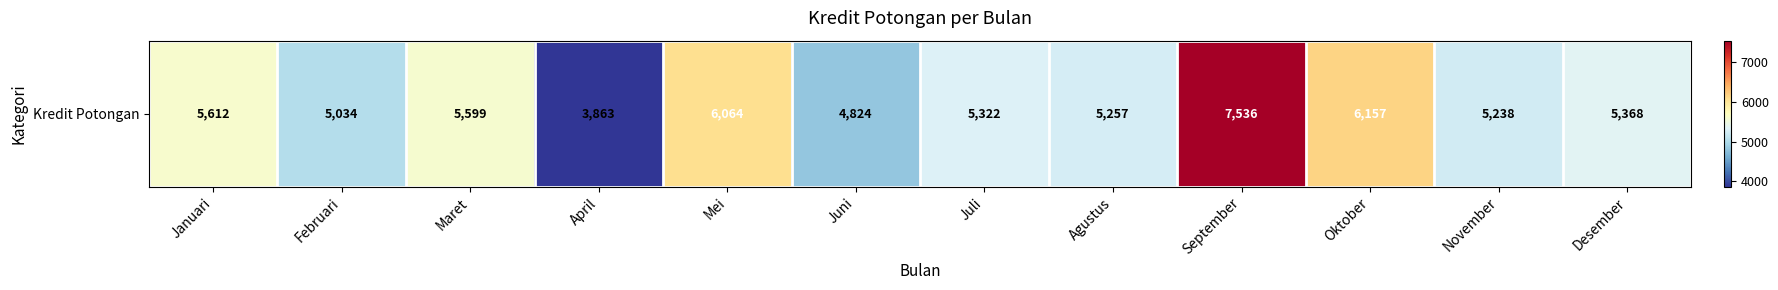

What is the ratio of the value at Oktober to the value at Juli?

1.2